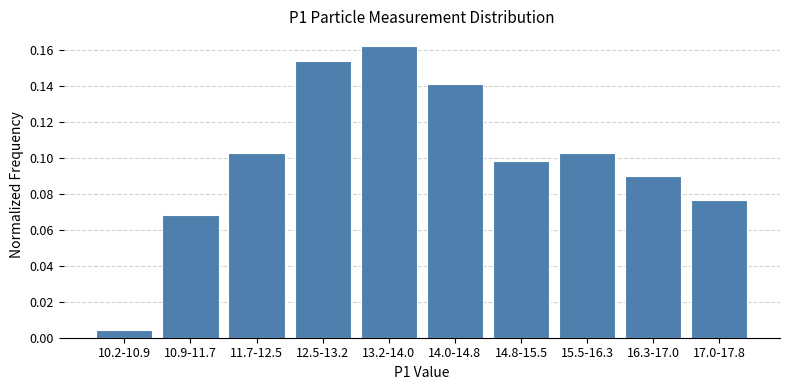

The chart shows a value of 0.0 at 14.8-15.5. True or false?

False